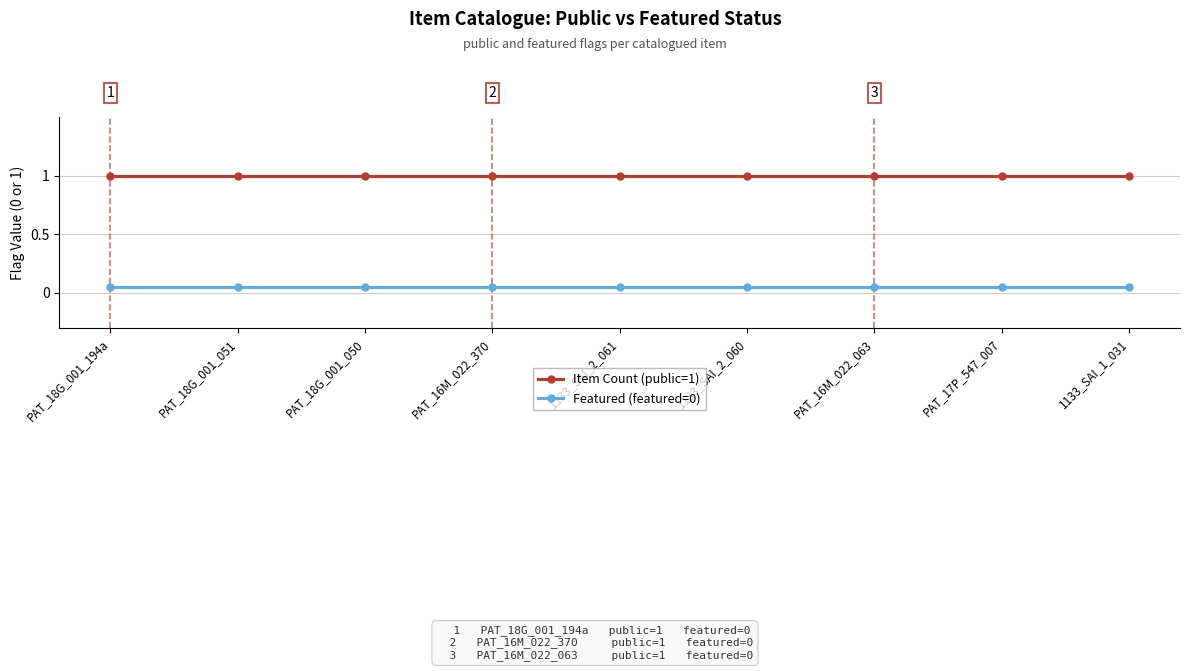

True or false: Item Count (public=1) and Featured (featured=0) intersect in this chart.

False